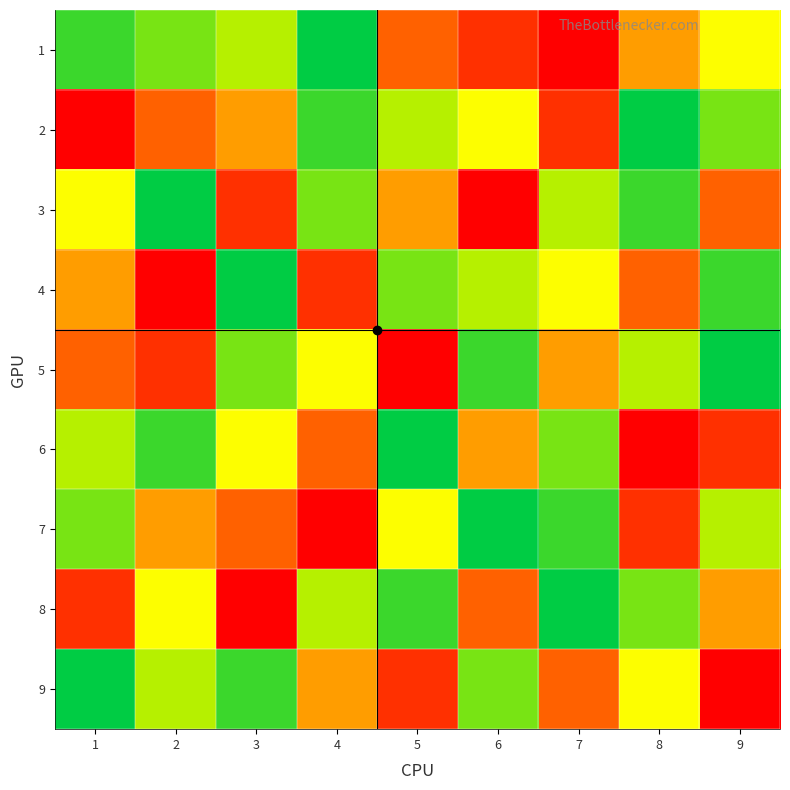

Which has a higher value, 8 or 6?

8